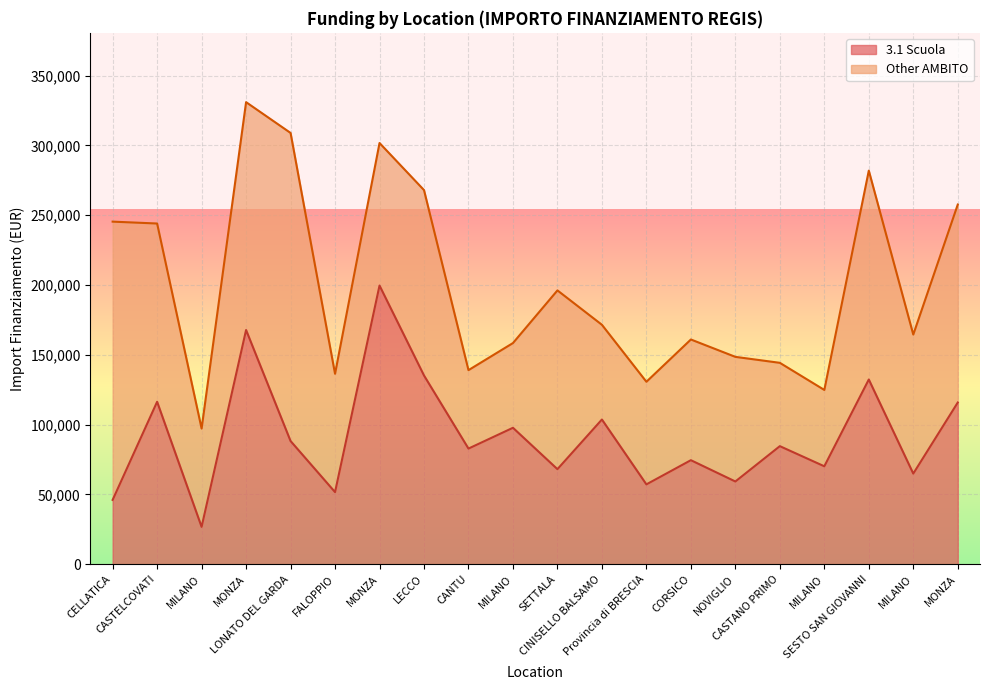

How many interior local valleys (lower than both neighbors) does the data have?

8